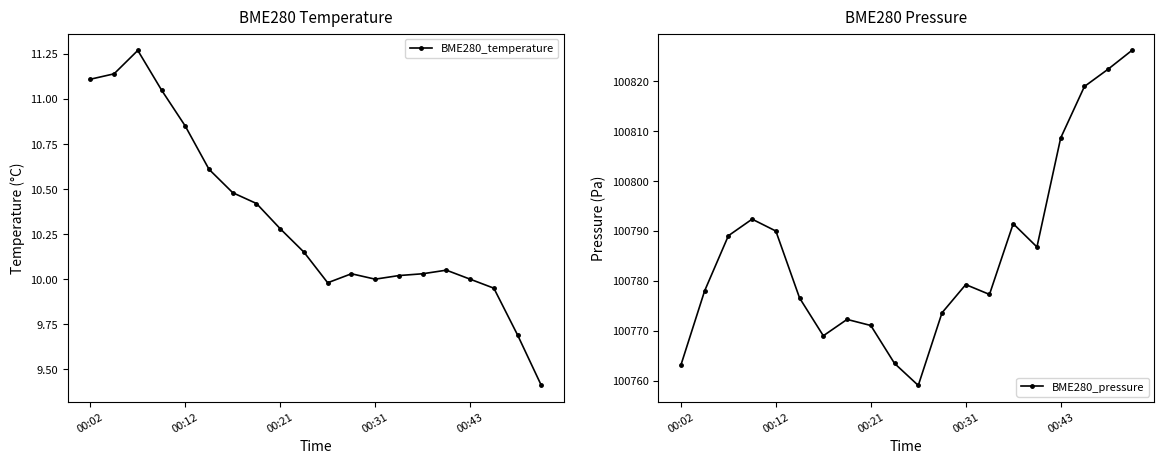

True or false: BME280_temperature has more than 1 points higher than both neighbors.

True